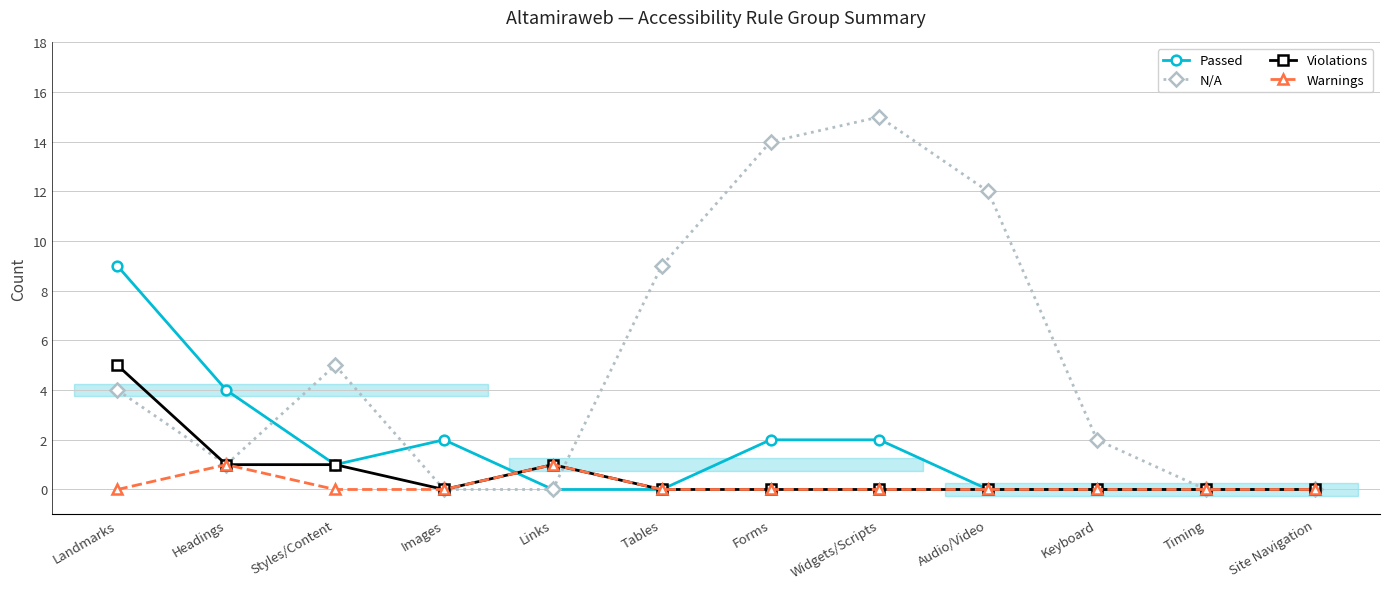

What are all the series names shown in the legend?

Passed, N/A, Violations, Warnings